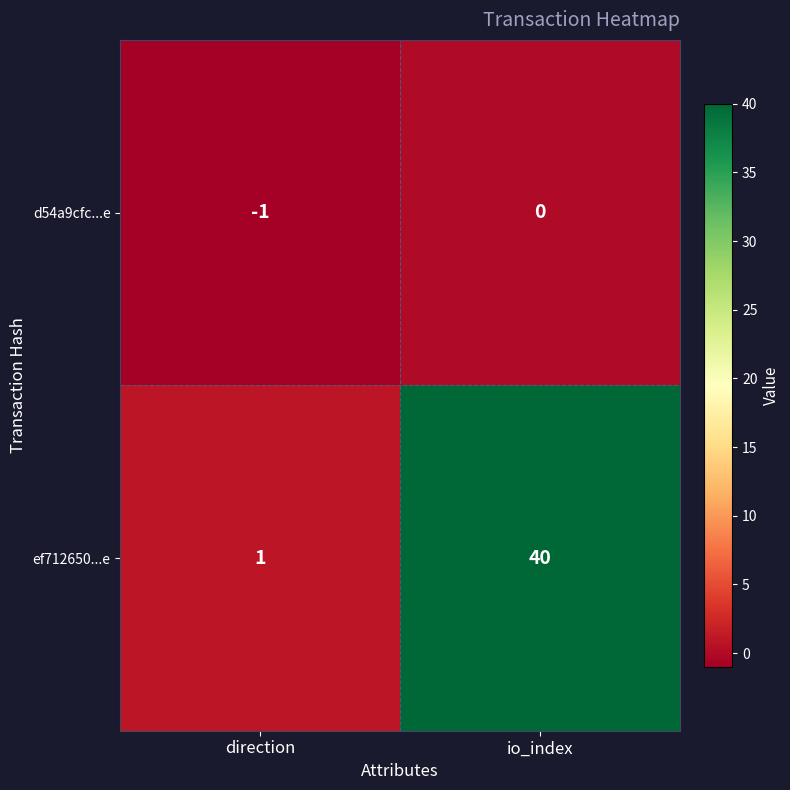

At which label is ef712650...e closest to 20?

direction